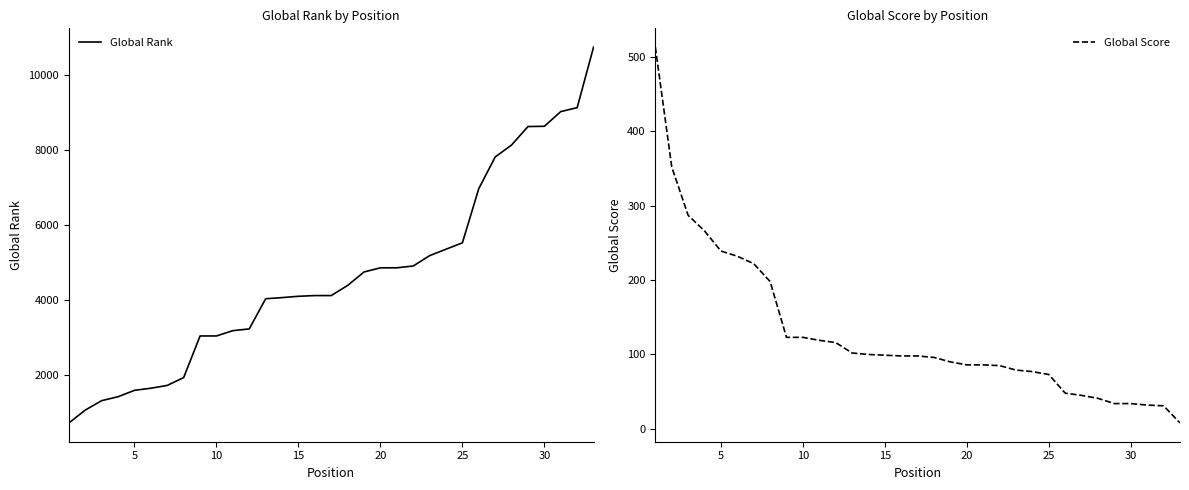

The Global Score series shows 115 at 25. True or false?

False